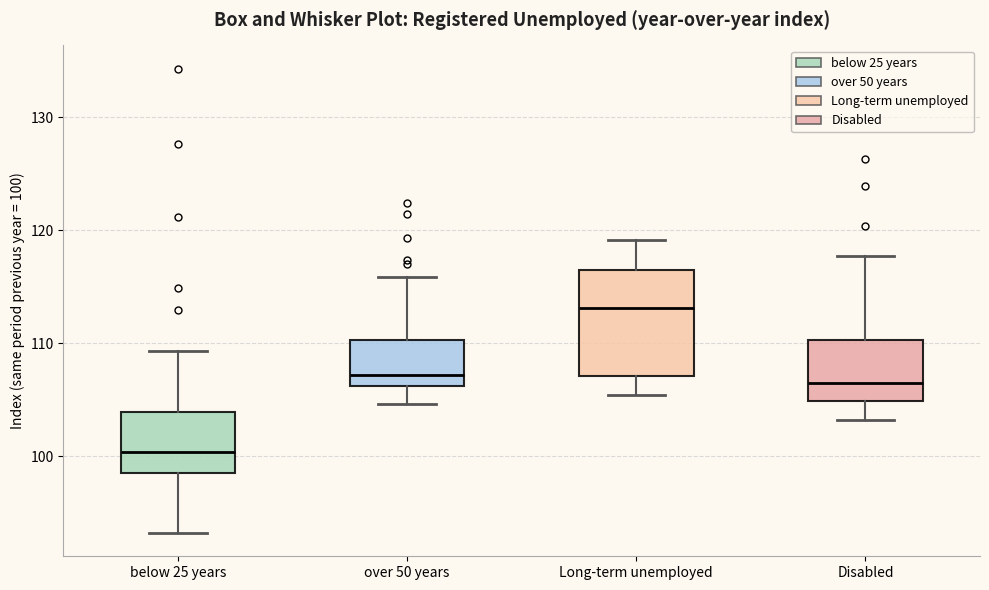

Reading left to right, read every box against the y-axis: the position of its median line, the range the box covers, and the ends of its whiskers. The values are not printed on the chart, so give them approximately, as read against the axis.

below 25 years: median 100, box 99 to 104, whiskers 93 to 109
over 50 years: median 107, box 106 to 110, whiskers 105 to 116
Long-term unemployed: median 113, box 107 to 117, whiskers 105 to 119
Disabled: median 107, box 105 to 110, whiskers 103 to 118